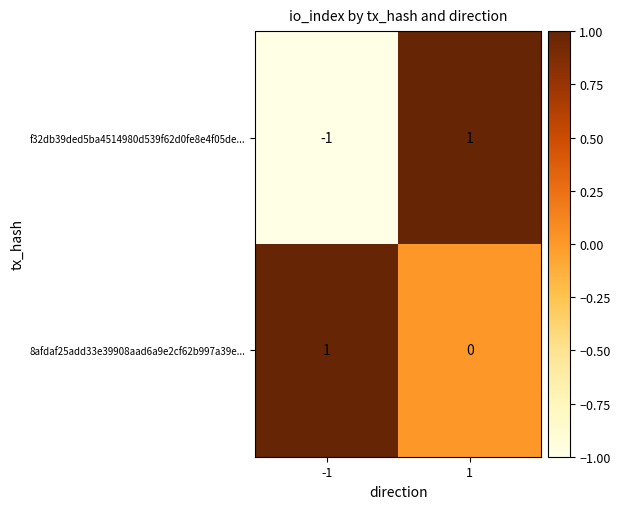

True or false: f32db39ded5ba4514980d539f62d0fe8e4f05de... has a value of 0 at -1.

False